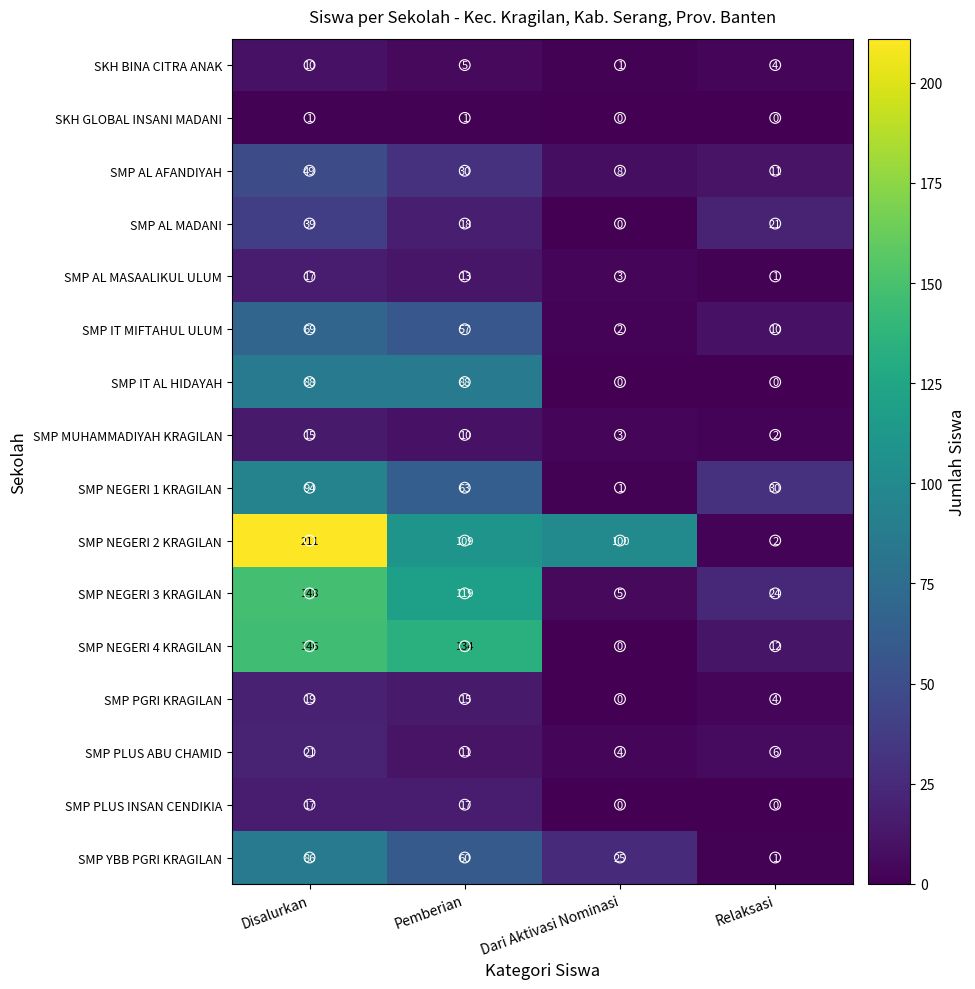

Between Dari Aktivasi Nominasi and Relaksasi, which series saw the biggest shift?

SMP NEGERI 2 KRAGILAN